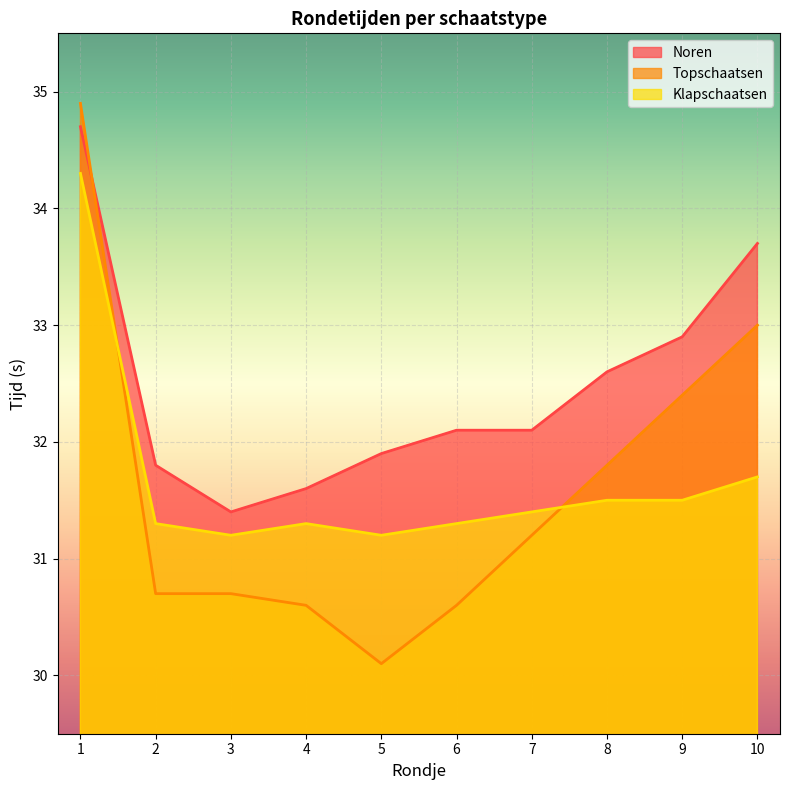

Which has a higher value, 5 or 6?

6